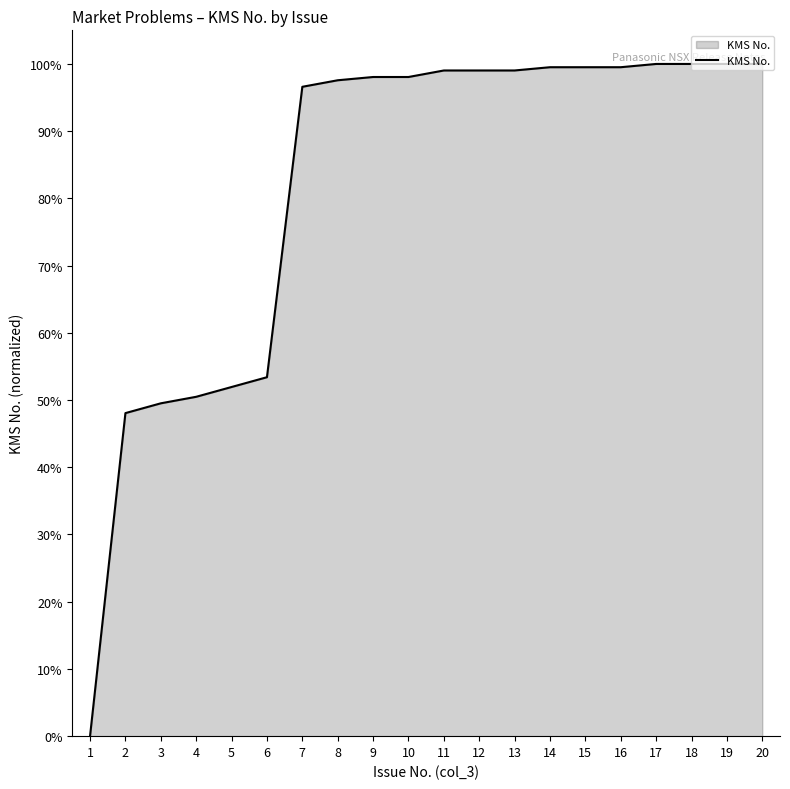

What is the difference between the maximum and minimum values?

100.0